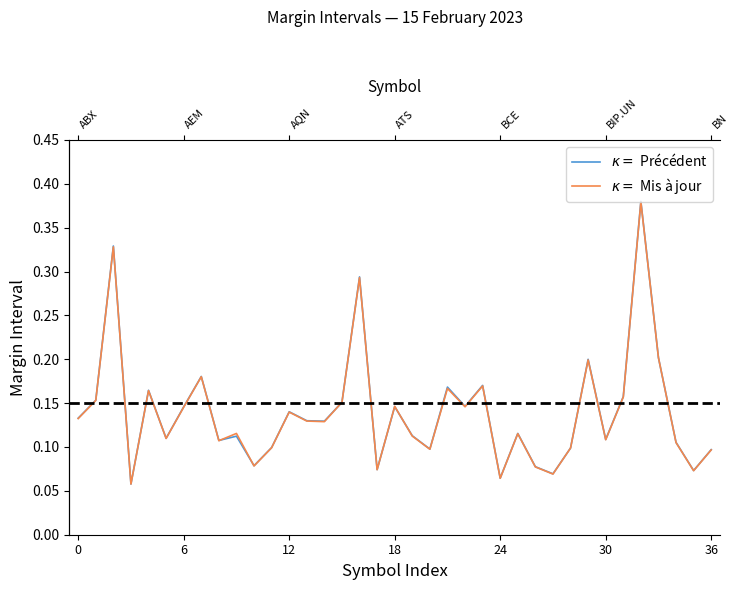

Which category has the highest value across all series?

32